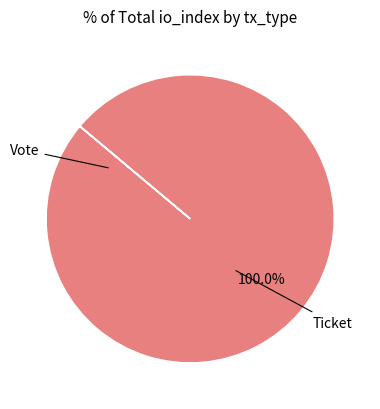

Does any single category account for the majority?

Yes